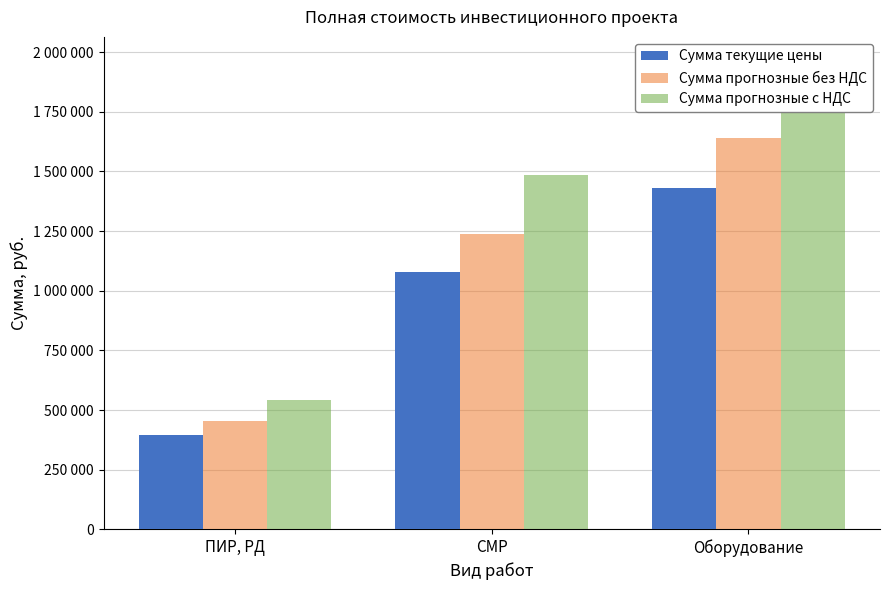

At how many categories does at least one series exceed 1455005?

2